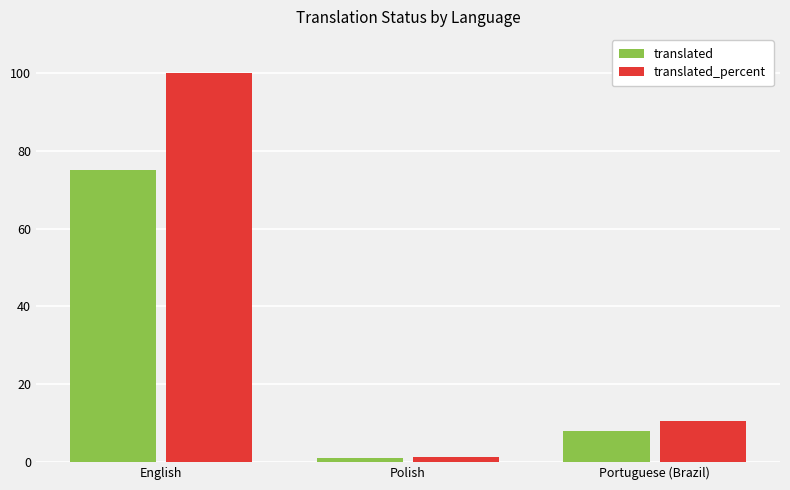

What is the sum of the translated values at Portuguese (Brazil) and Polish?

9.0